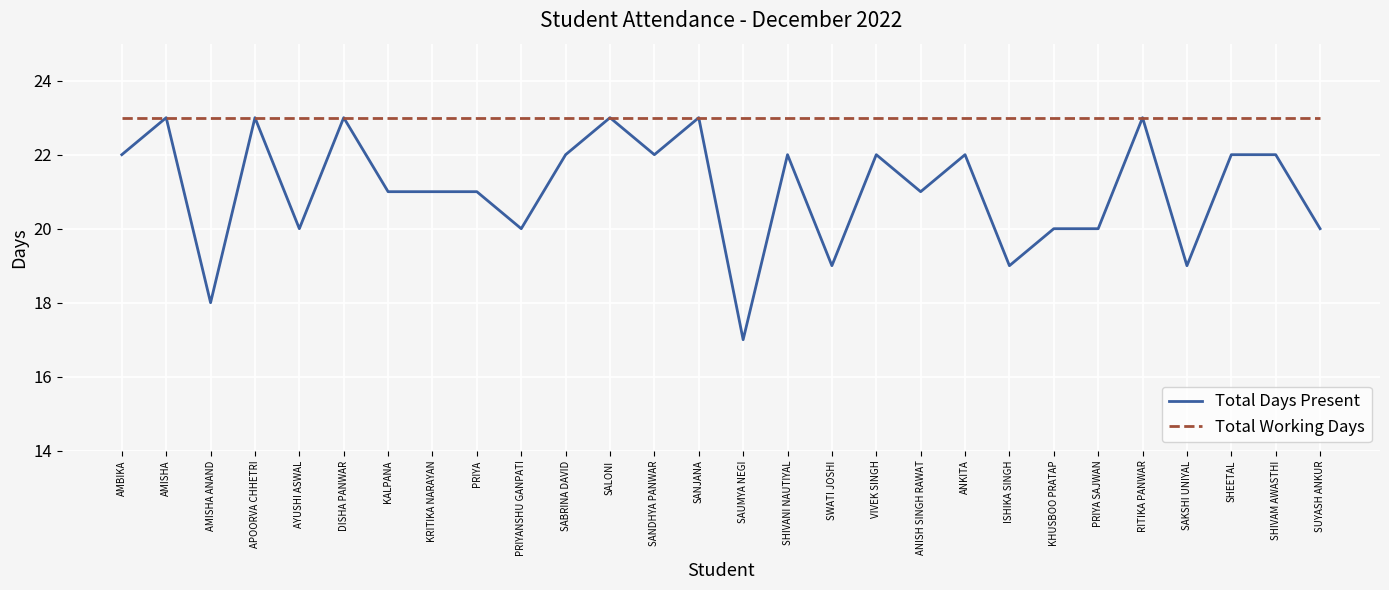

What is the total value across all series at DISHA PANWAR?

46